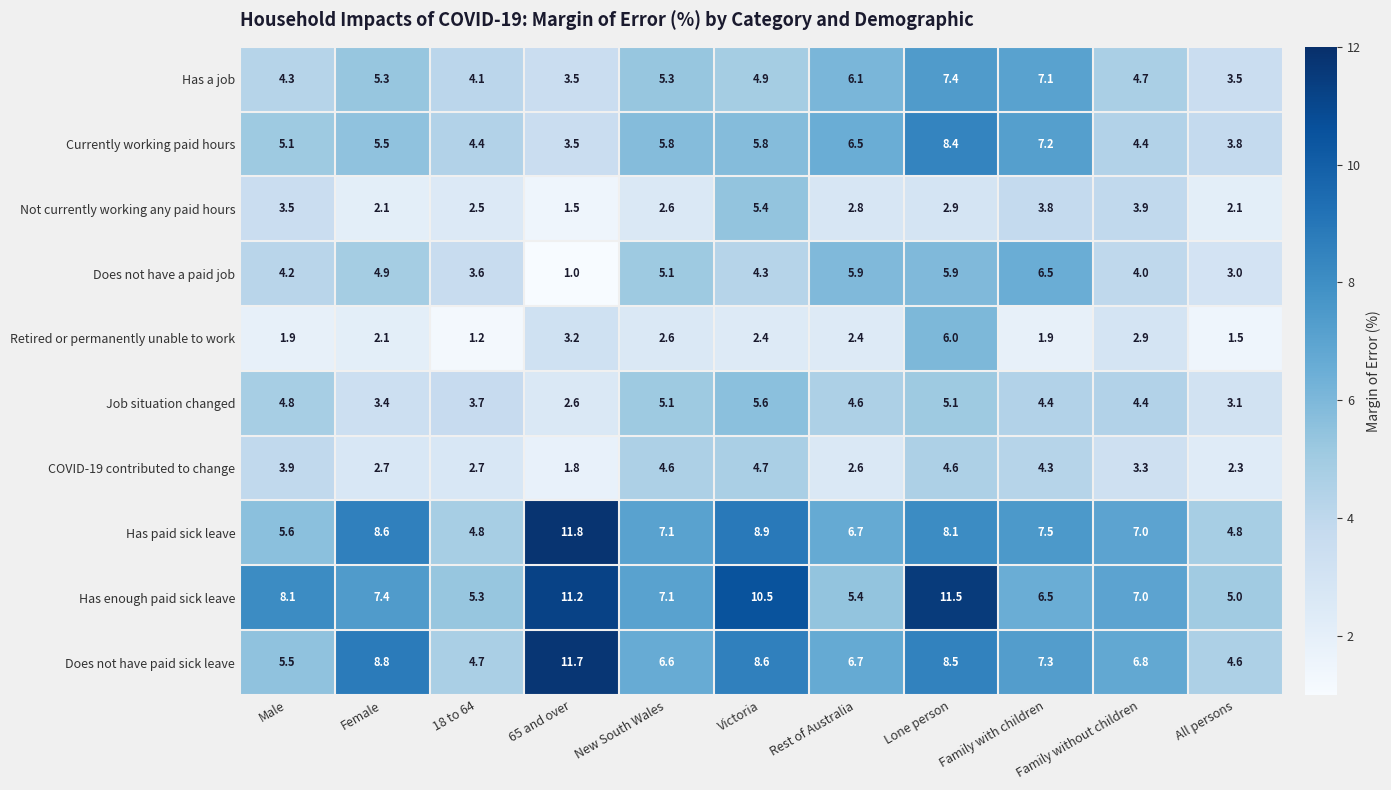

List the series in order of their peak value, lowest first.

COVID-19 contributed to change, Not currently working any paid hours, Job situation changed, Retired or permanently unable to work, Does not have a paid job, Has a job, Currently working paid hours, Has enough paid sick leave, Does not have paid sick leave, Has paid sick leave